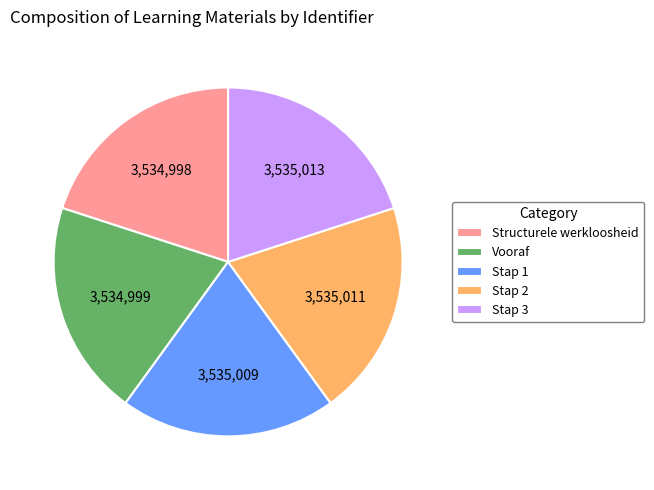

Does Stap 3 account for over 50% of the chart?

No